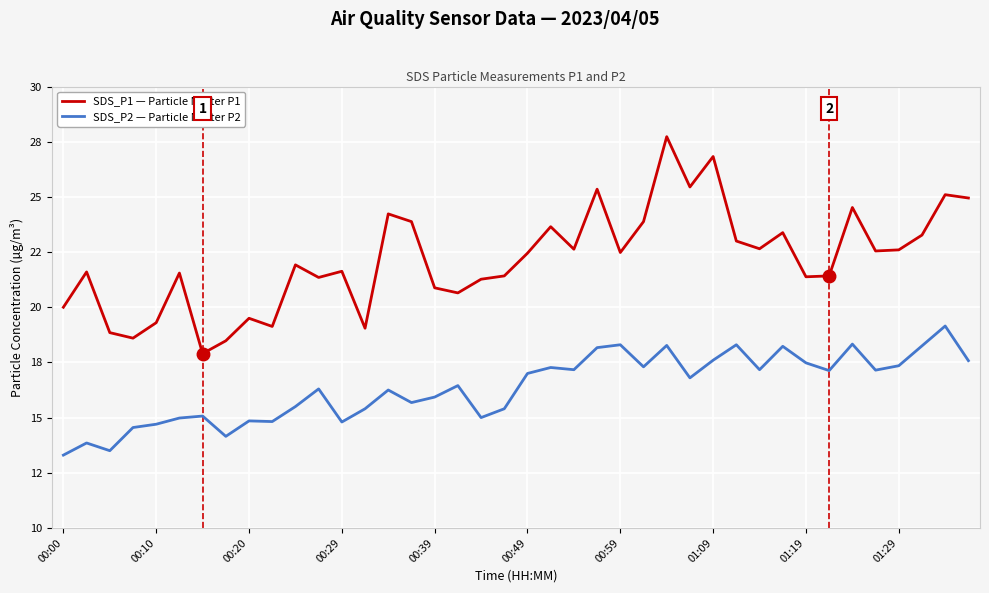

Is this an area chart (filled region under the line)?

No